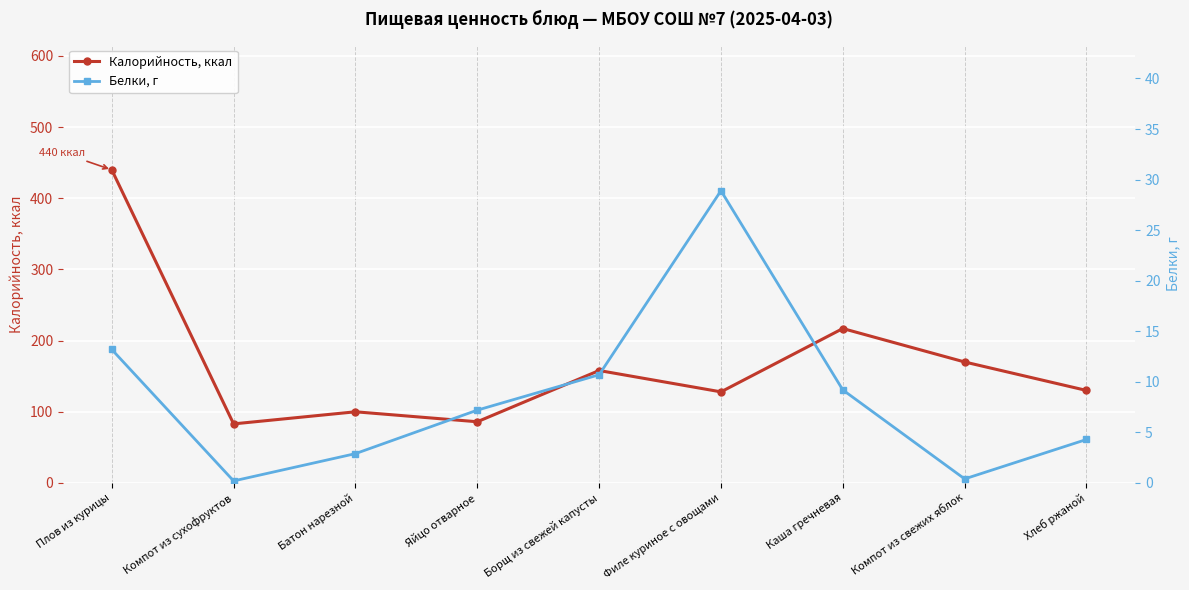

Which series has the largest range (max minus min)?

Калорийность, ккал